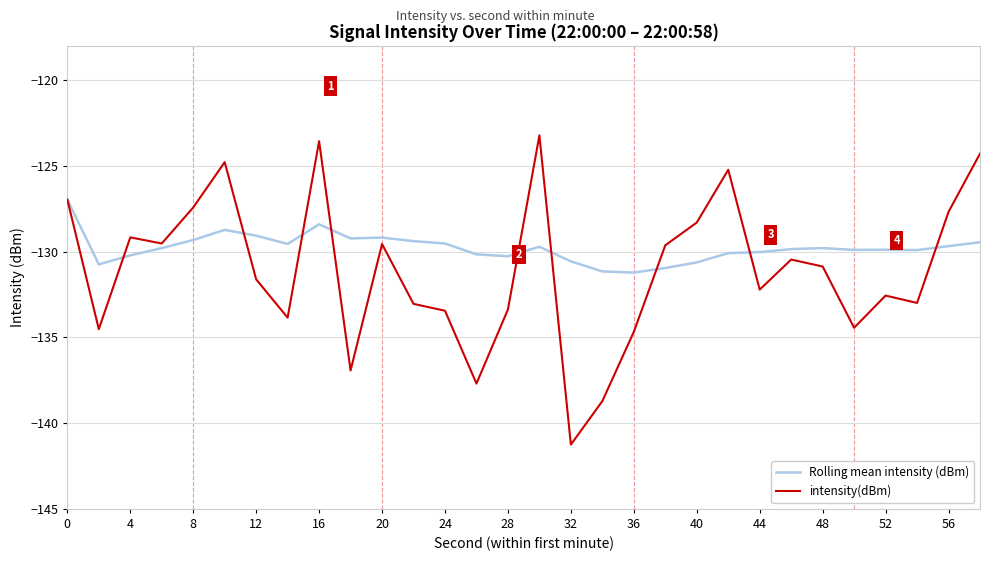

What is the maximum value shown in the chart?

-123.2